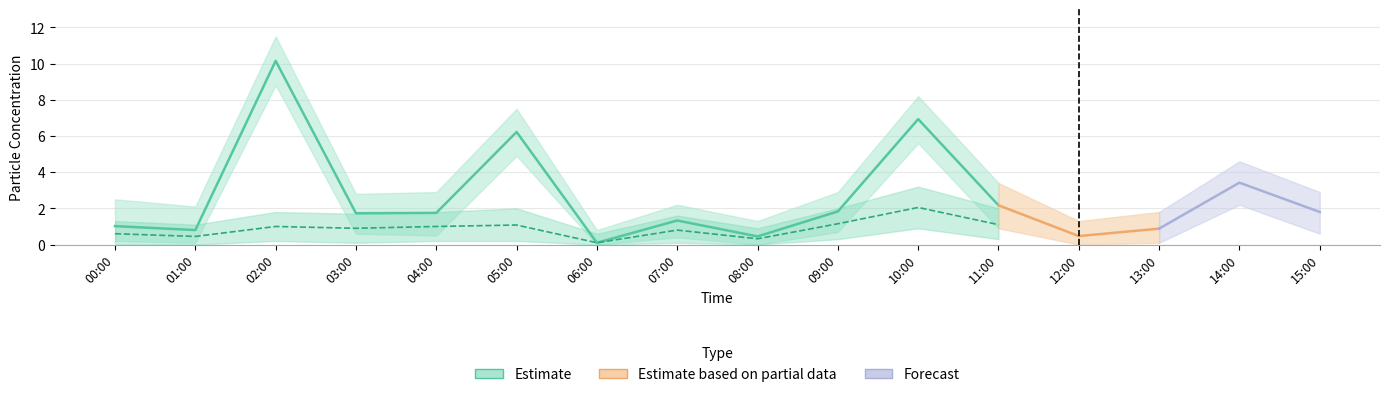

How many values in the SDS_P1 series are below 1?

5